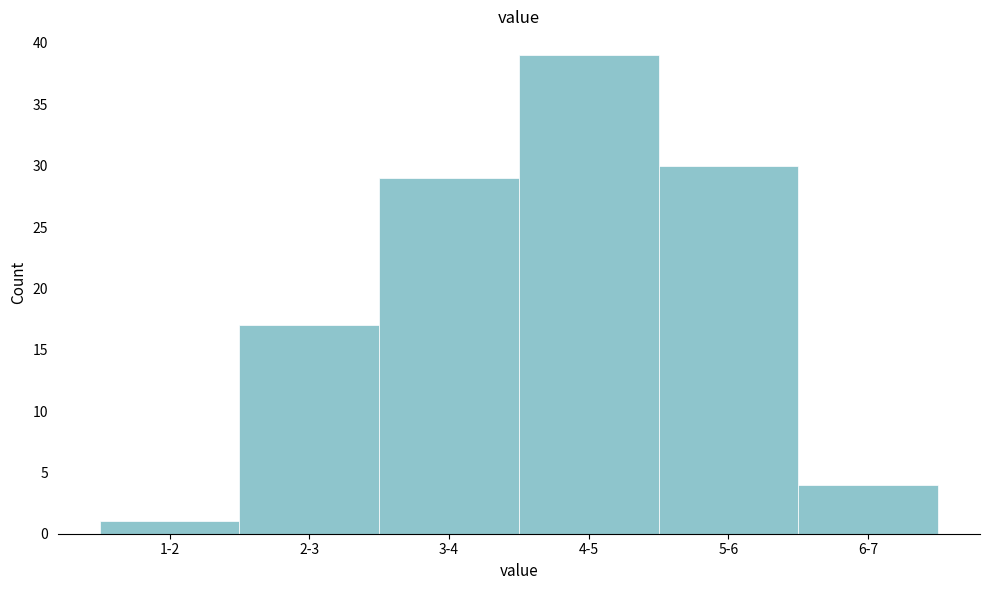

Reading right to left, extract all data points from this chart.

4	30	39	29	17	1